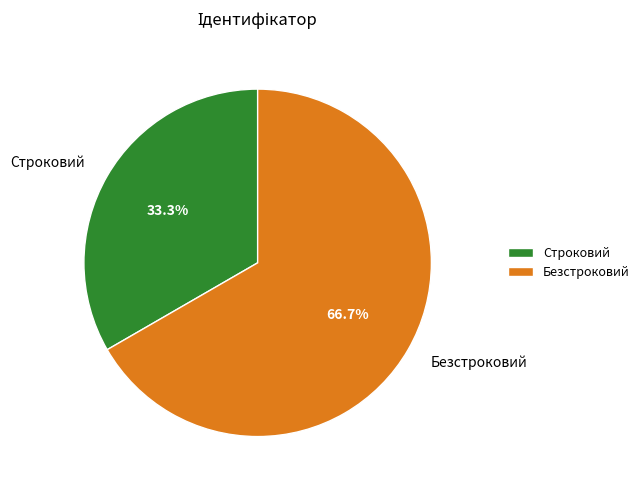

Which slice is the largest?

Безстроковий